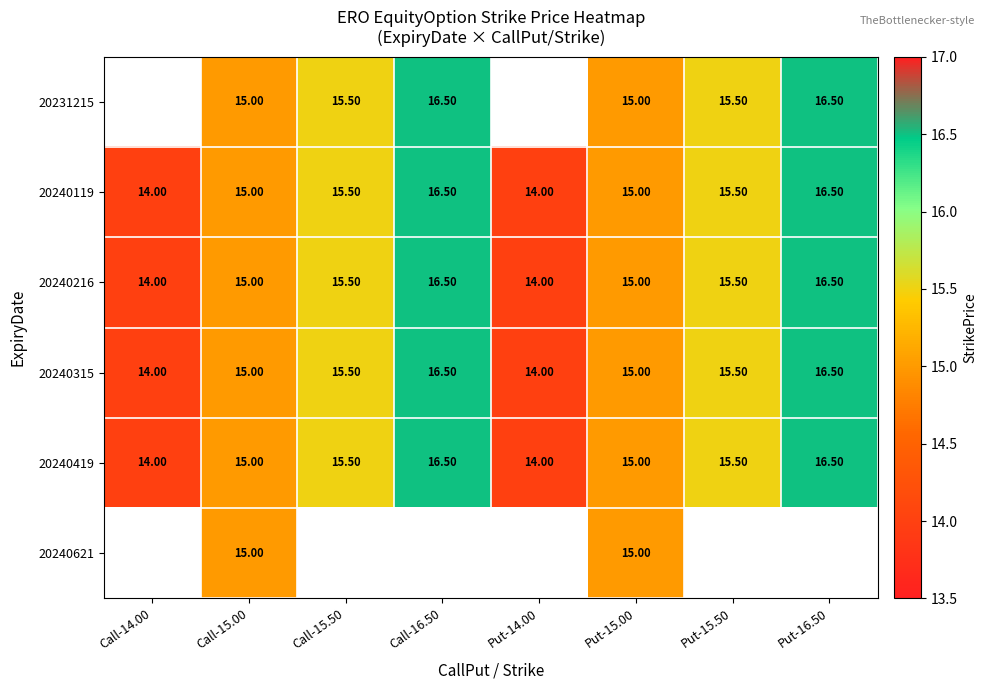

True or false: 20240621 has a value of 4.8 at Put-15.00.

False